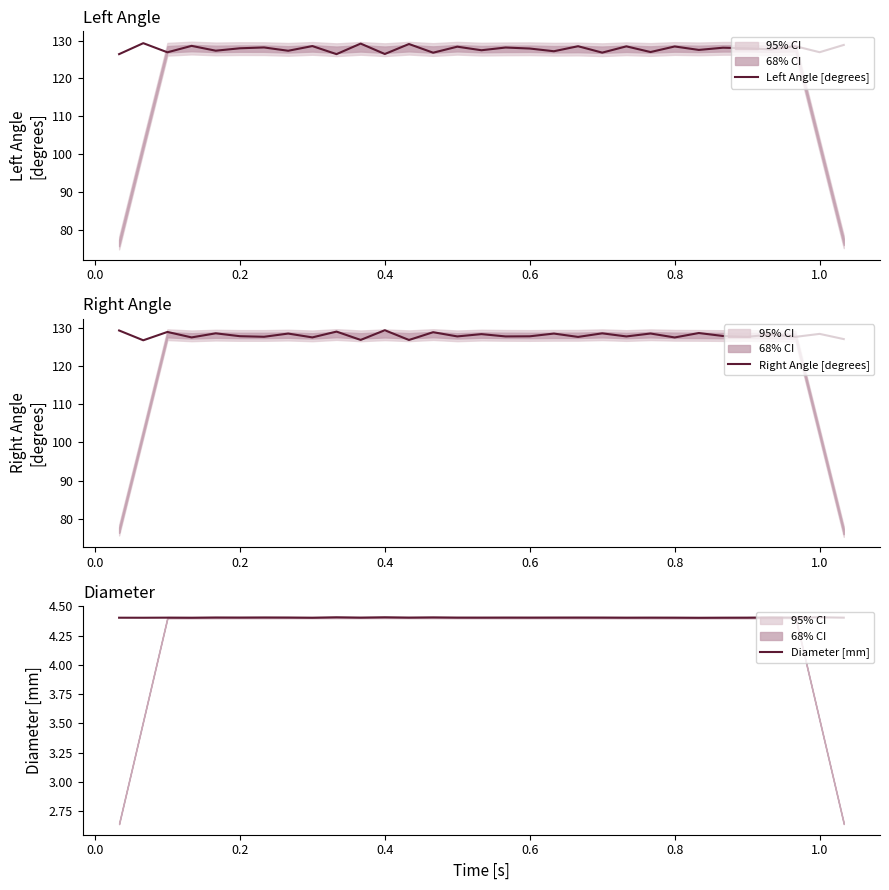

What are all the series names shown in the legend?

Left Angle [degrees], Right Angle [degrees], Diameter [mm]